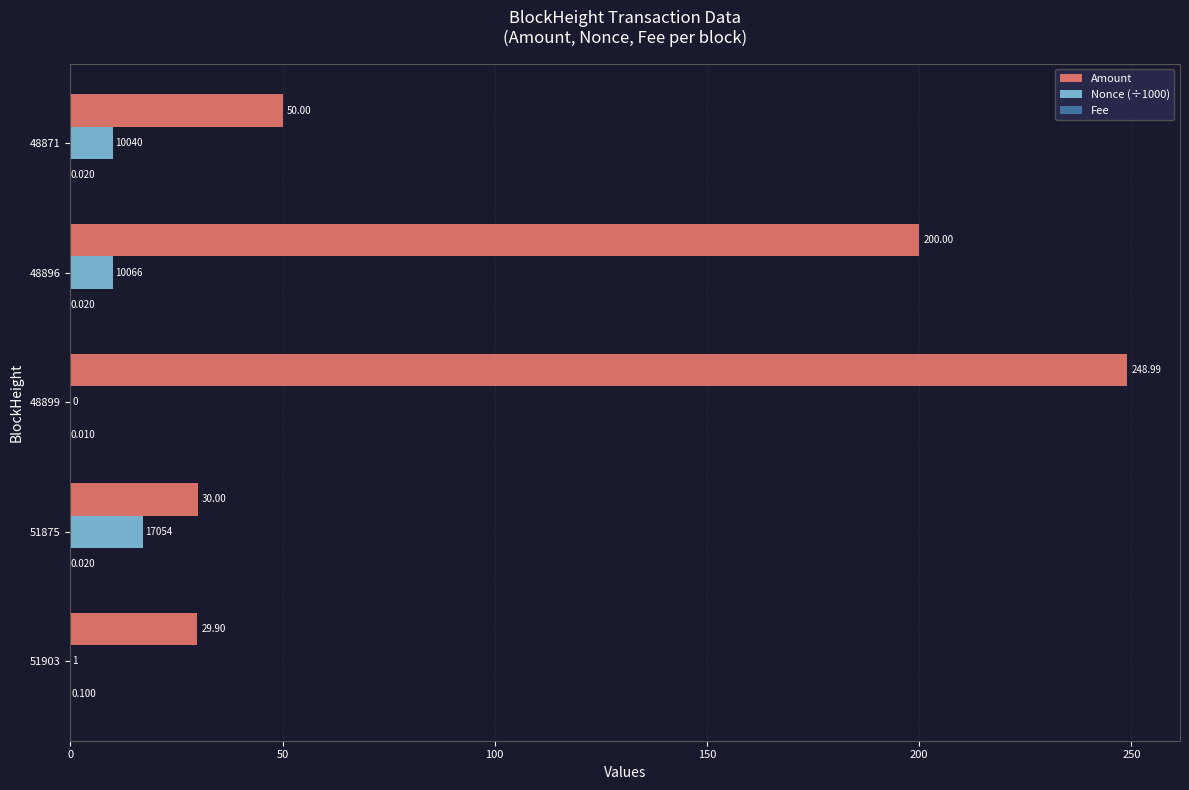

How many data points does each series have?

5